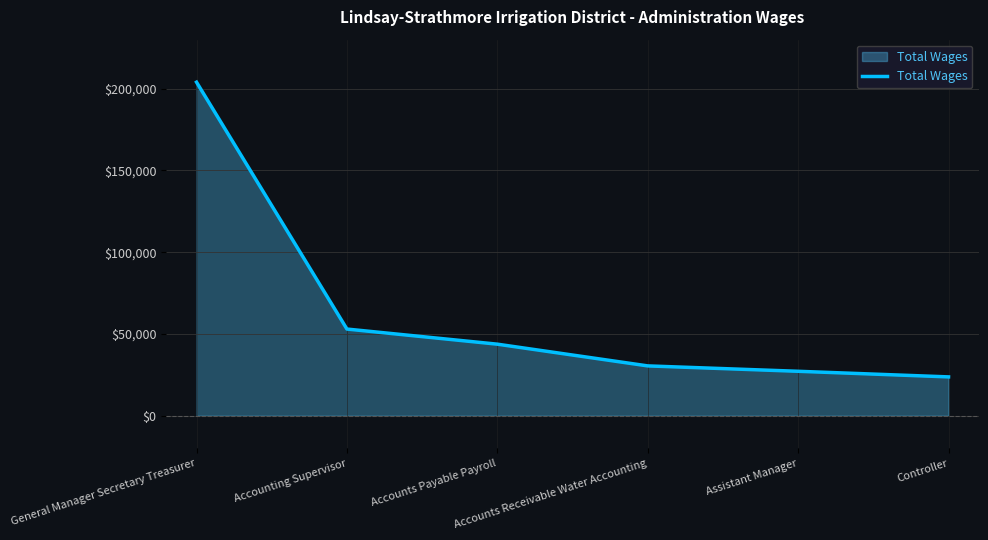

How many lines are shown in the chart?

1